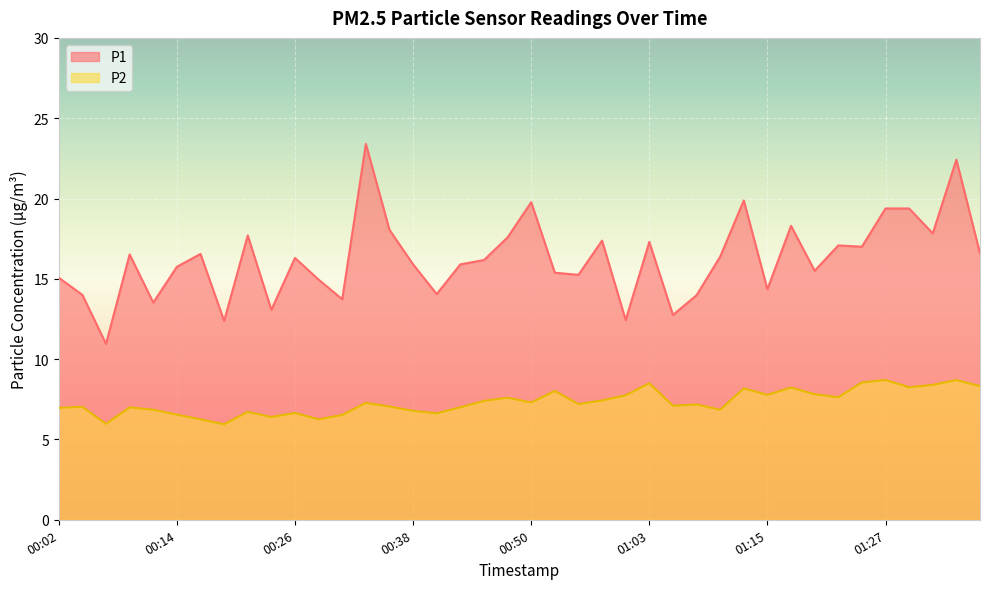

What is the difference between the maximum and minimum values in the P1 series?

12.4